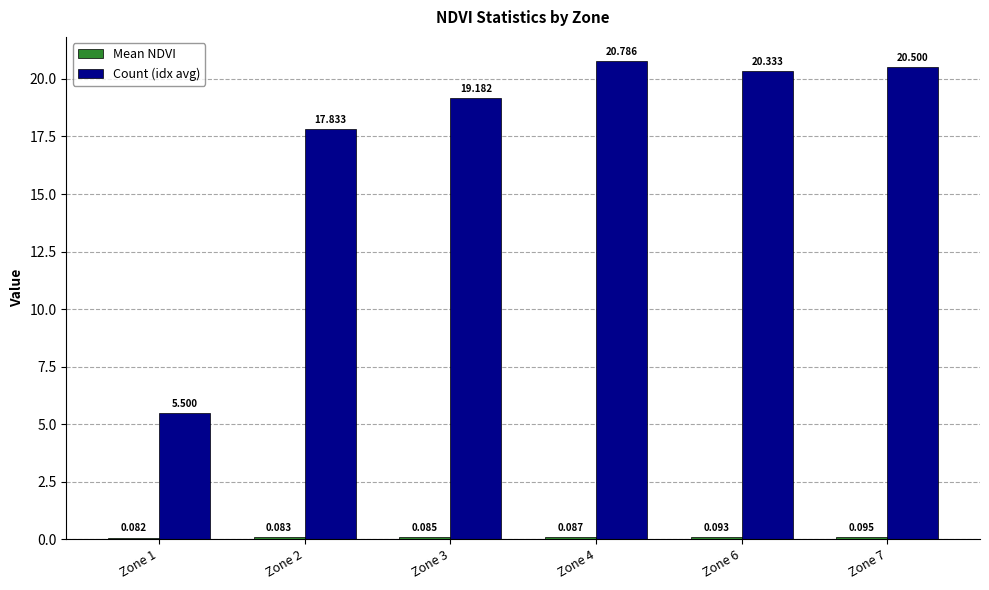

Which series has the largest range (max minus min)?

Count (idx avg)